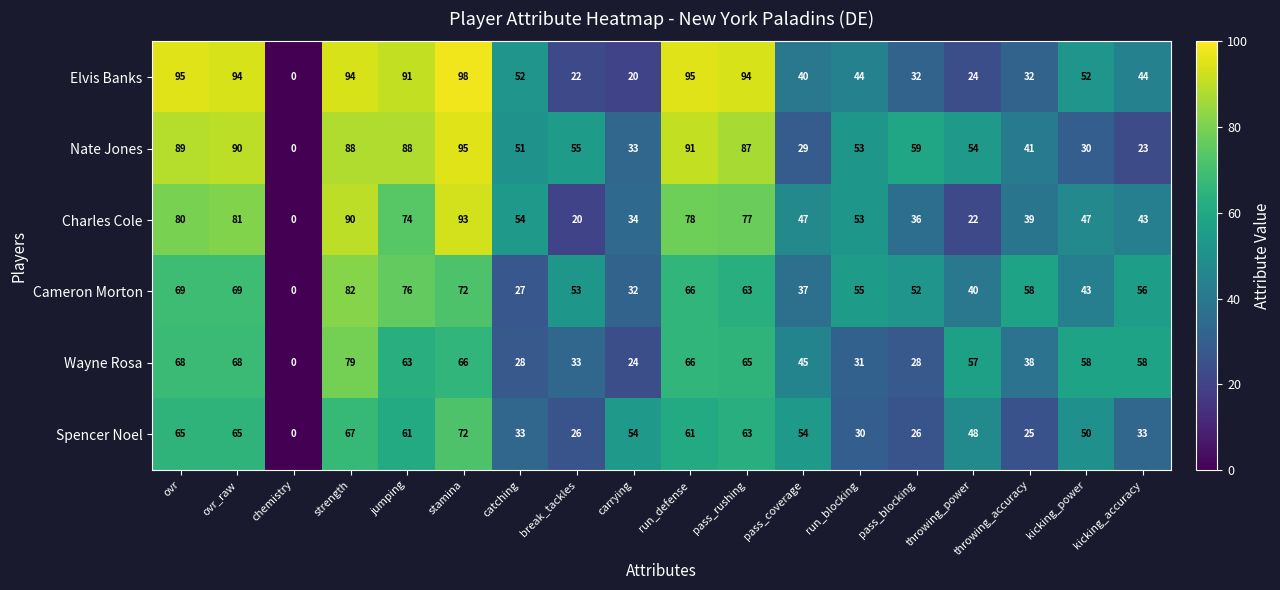

The Nate Jones series shows 48 at kicking_power. True or false?

False